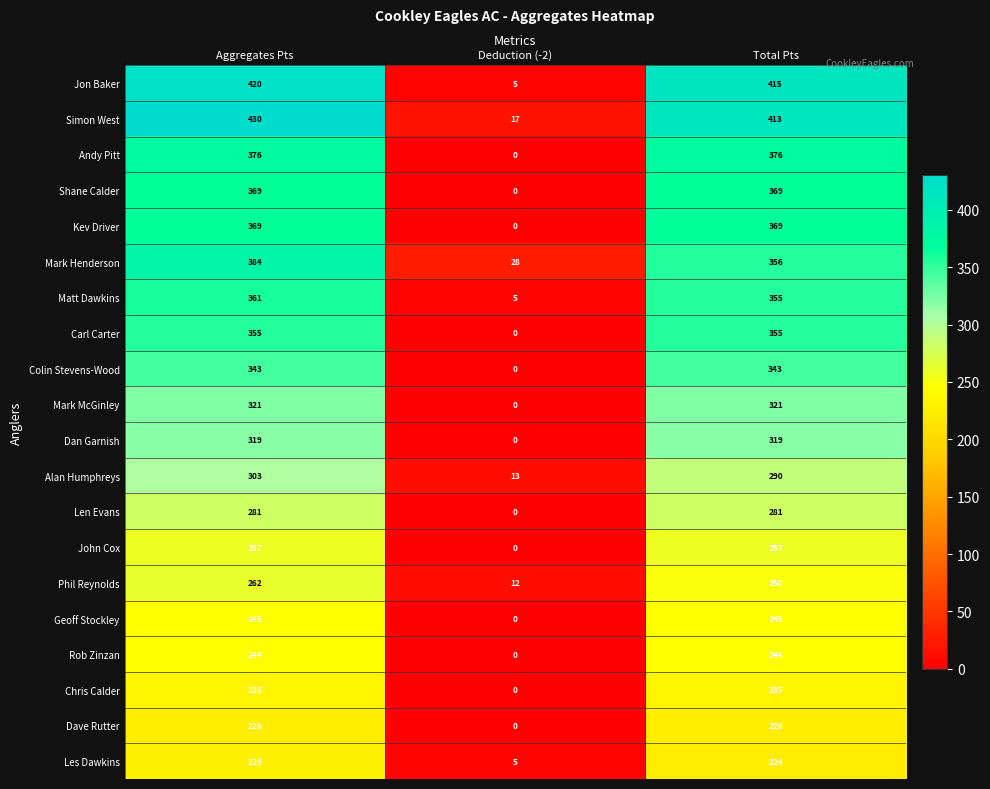

What is the total value across all series at Deduction (-2)?

85